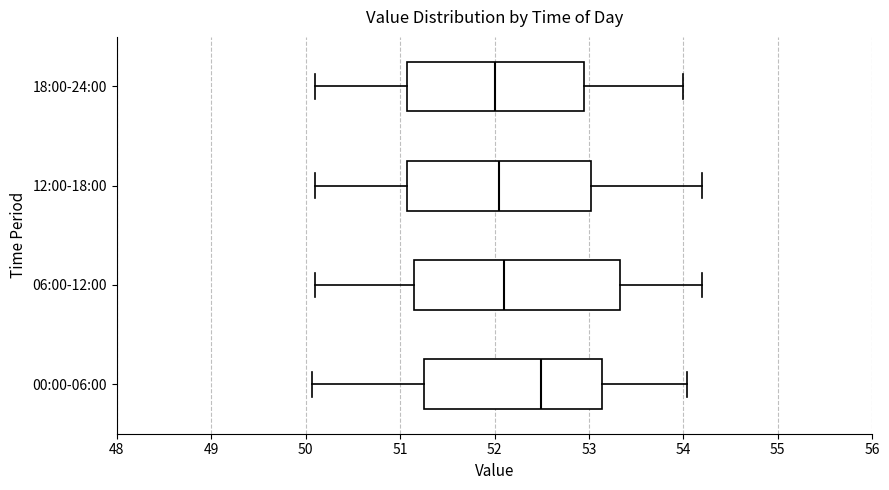

Which box is the widest, from its left edge to its right edge?

06:00-12:00